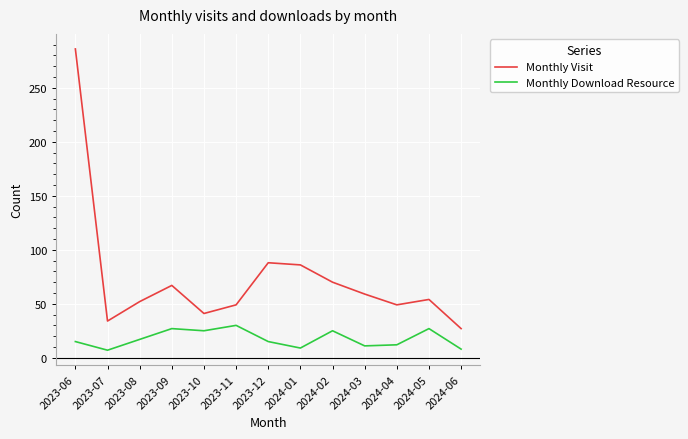

What position from the right is 2023-08?

11